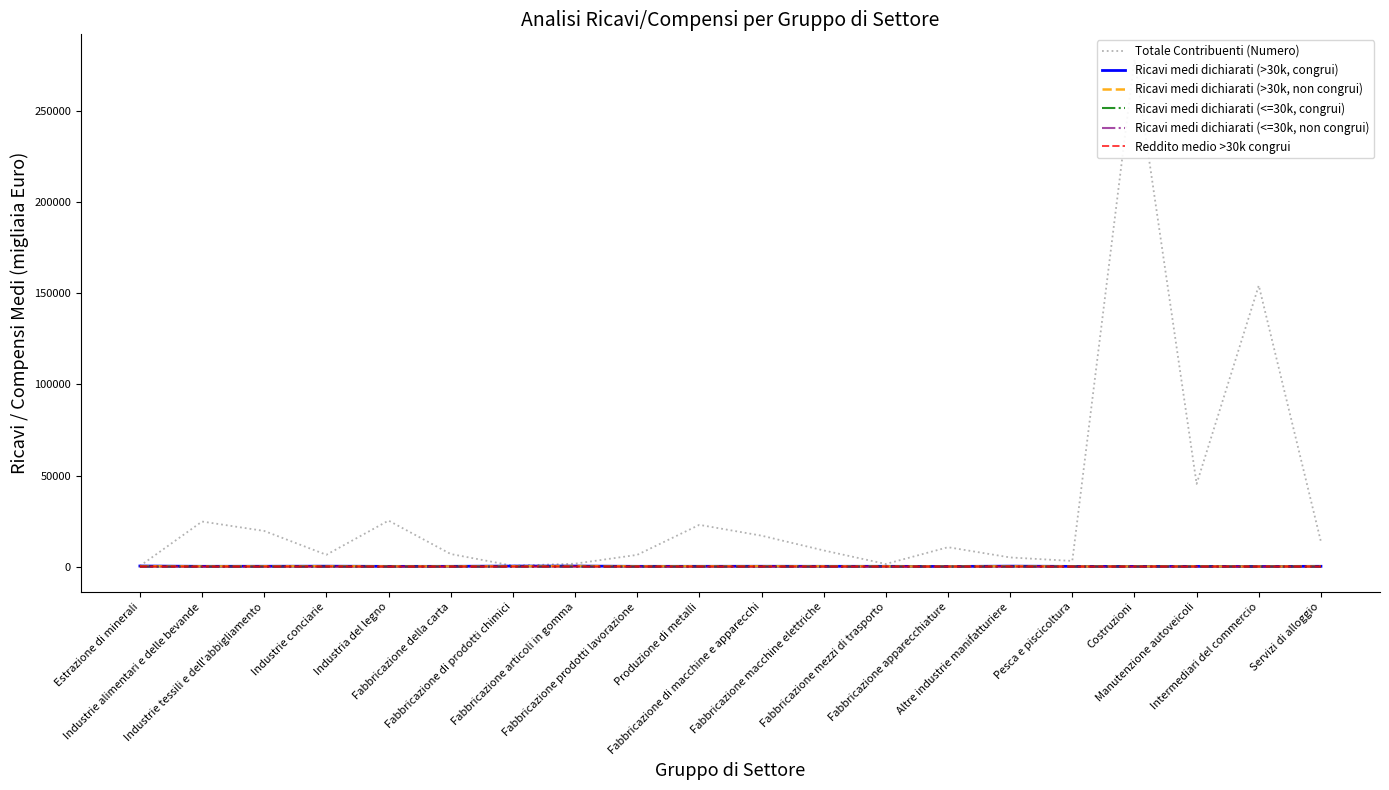

How many lines are shown in the chart?

6